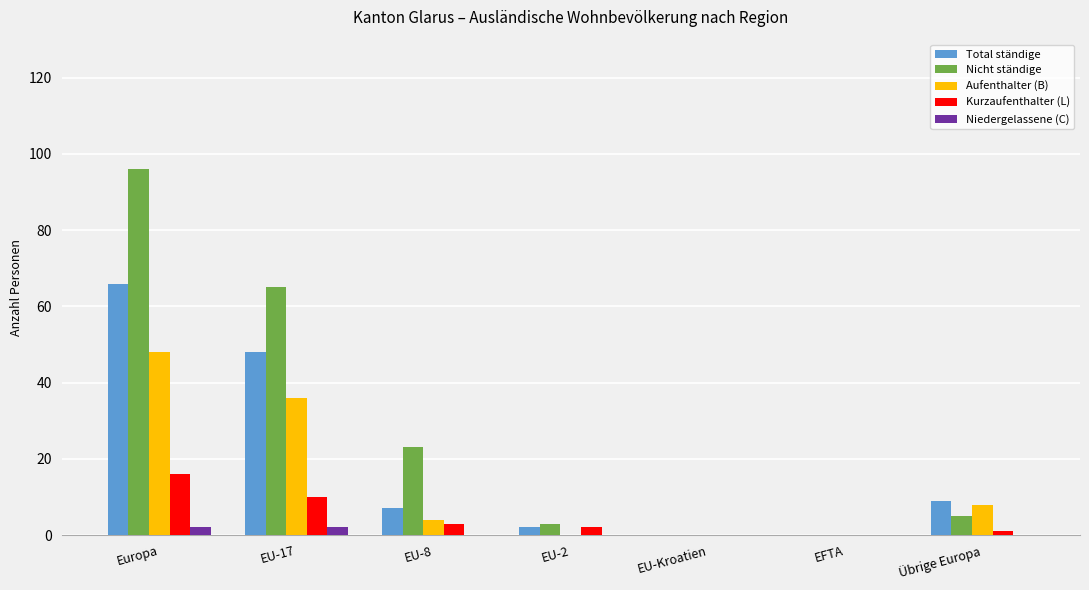

At which category is the sum across all series the highest?

Europa